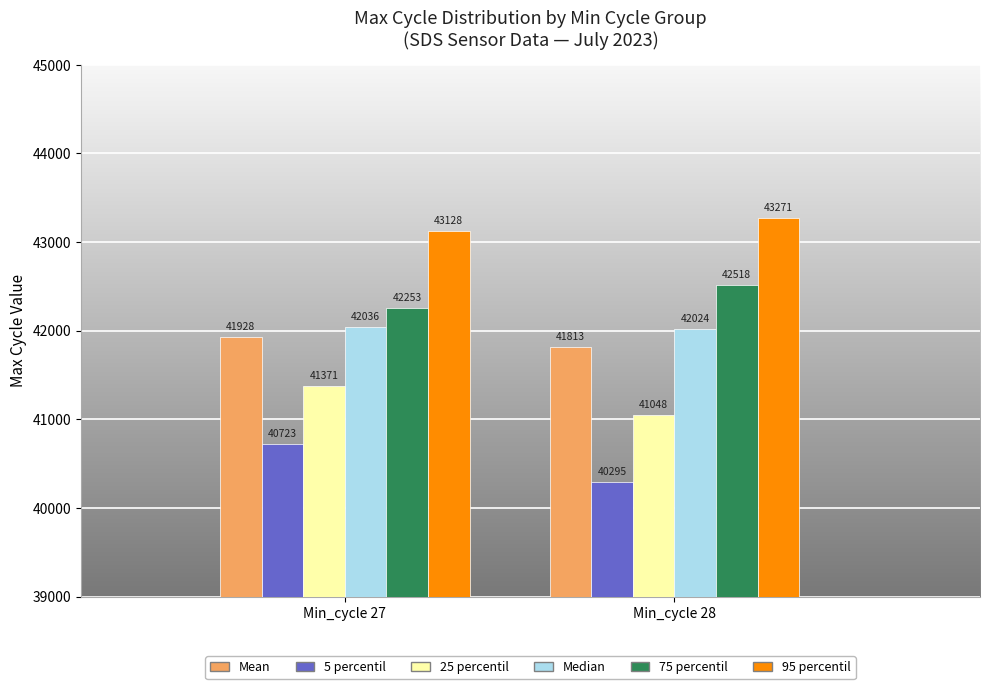

At Min_cycle 27, list the series in order from largest to smallest.

95 percentil, 75 percentil, Median, Mean, 25 percentil, 5 percentil